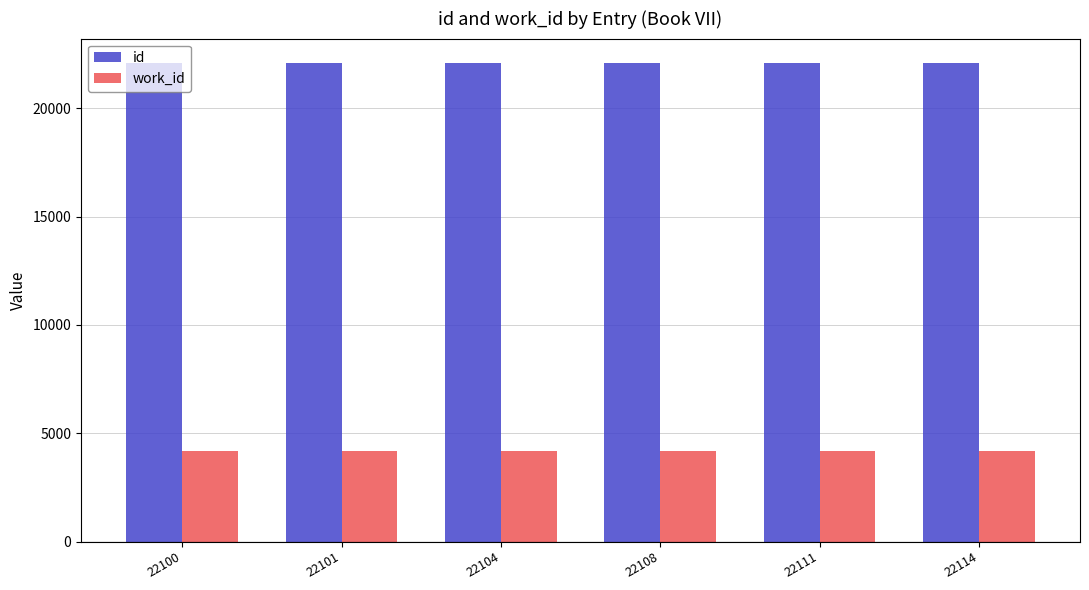

True or false: id has a value of 10506 at 22114.

False